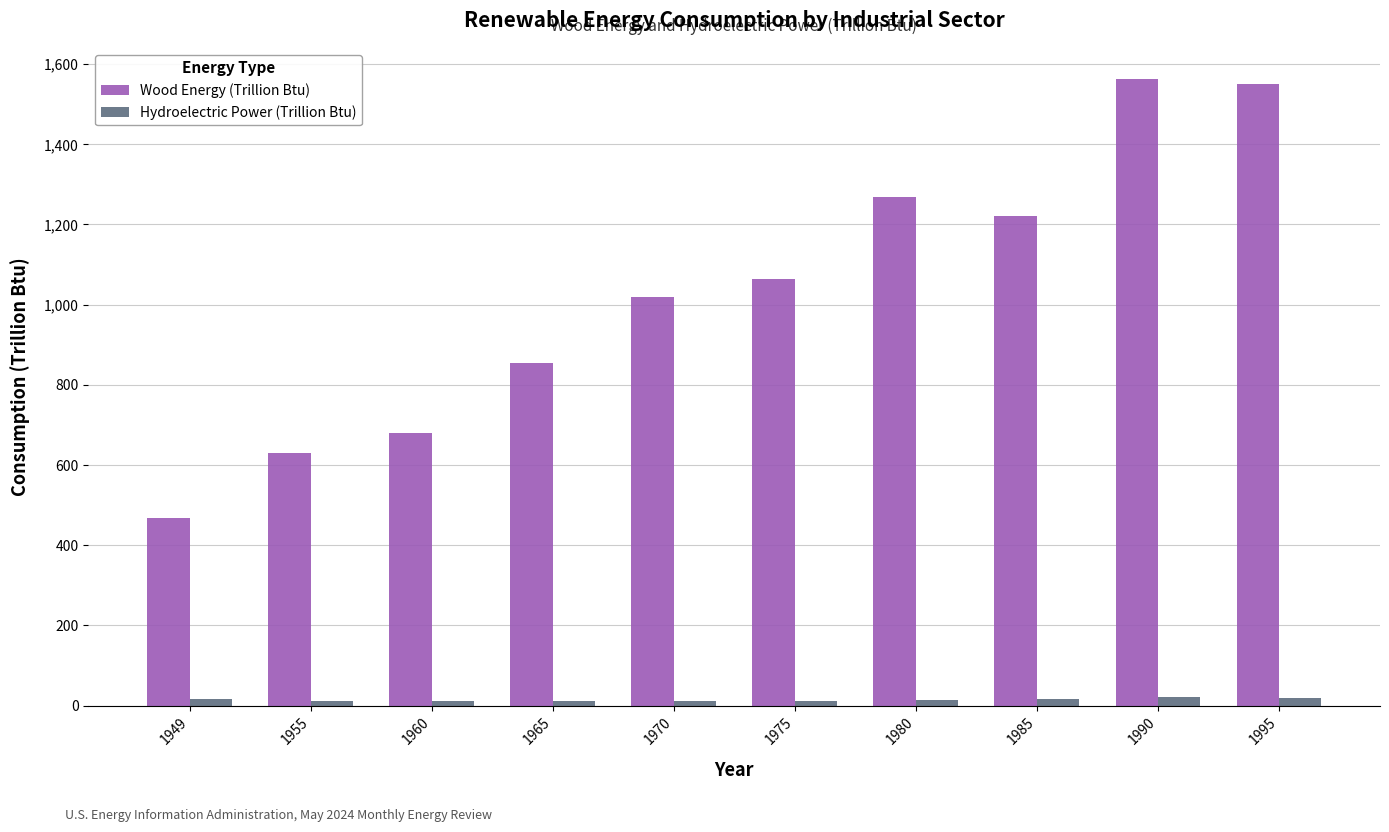

What is the value of the Wood Energy (Trillion Btu) bar at the 7th from the left?

1269.3